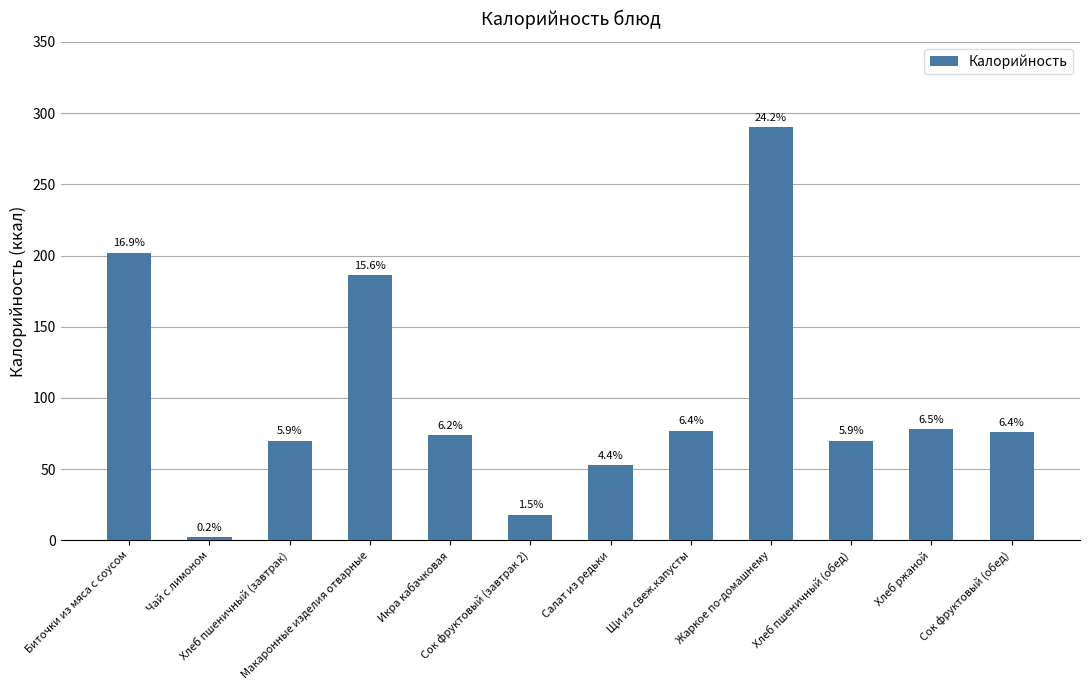

What is the change in value from Сок фруктовый (завтрак 2) to Салат из редьки?

+35